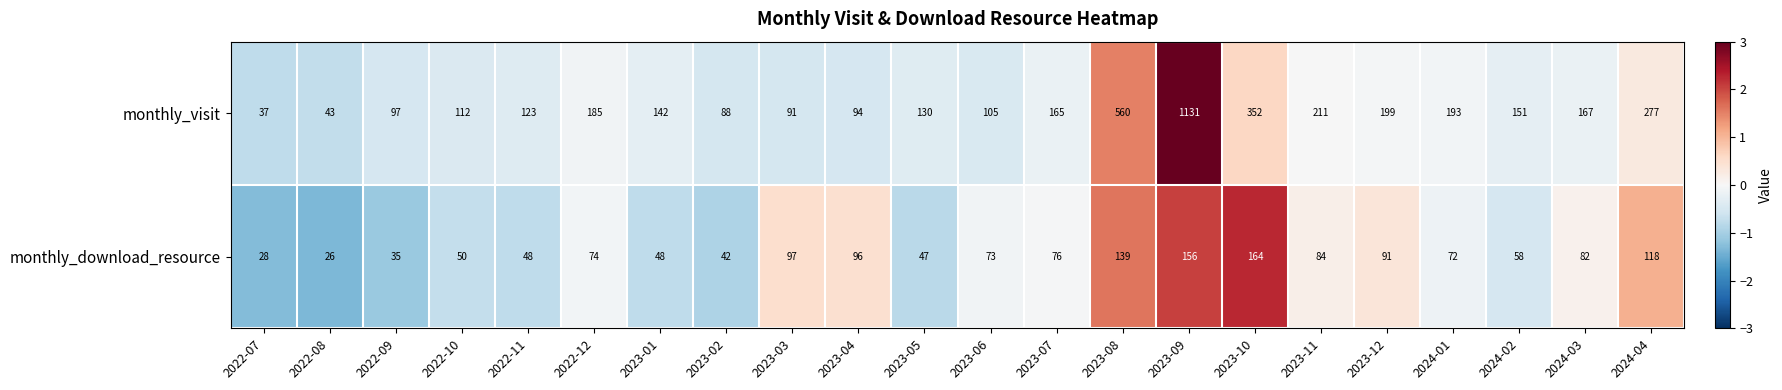

List the series in order of their overall mean, lowest first.

monthly_download_resource, monthly_visit